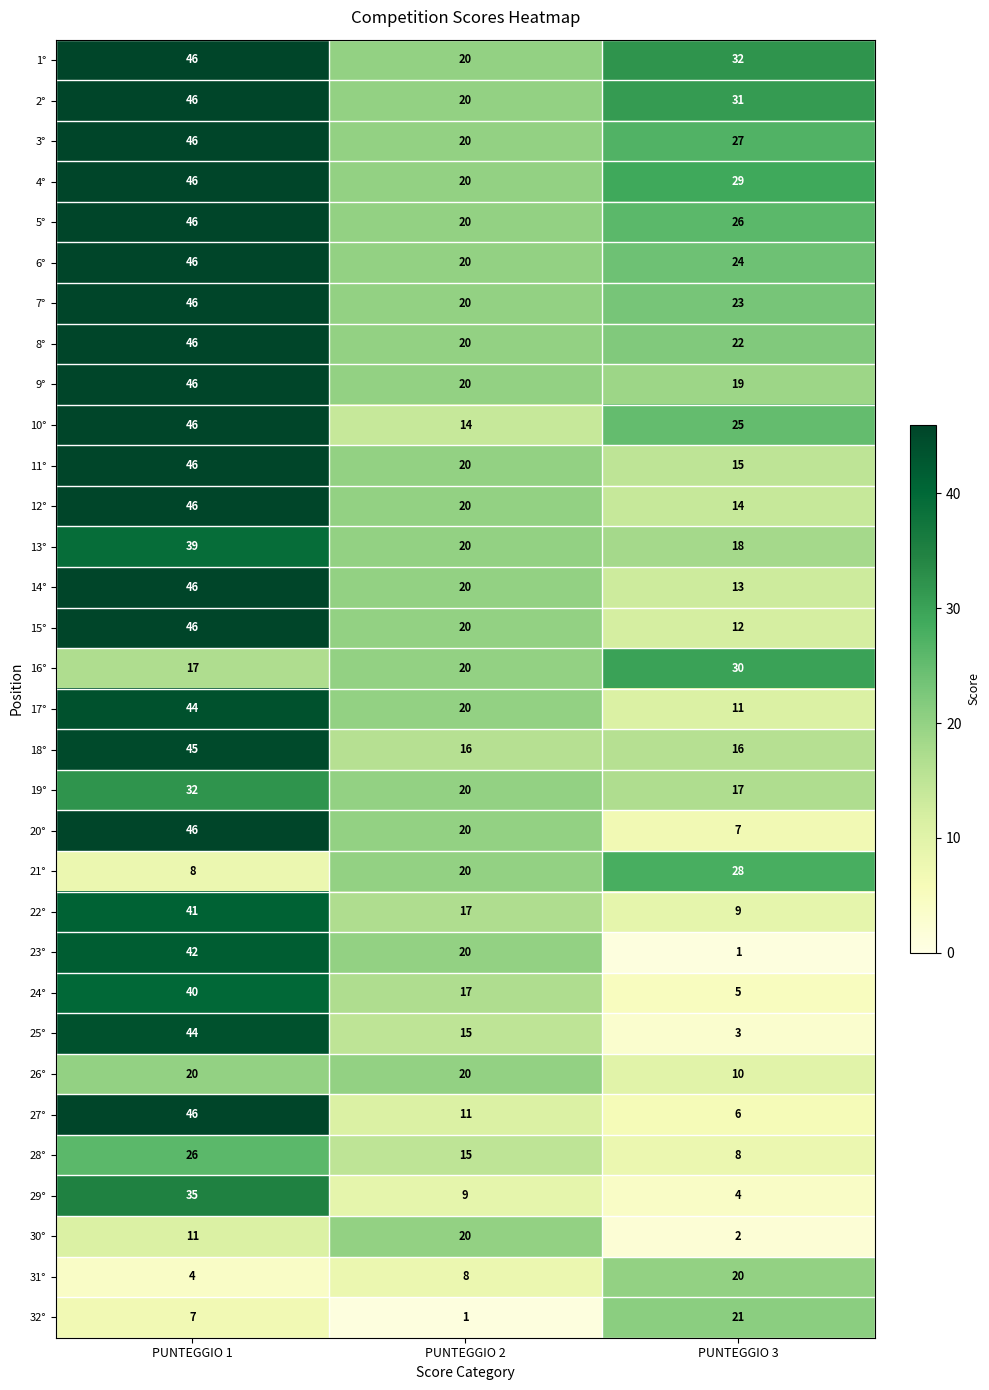

Which category has the highest value across all series?

PUNTEGGIO 1